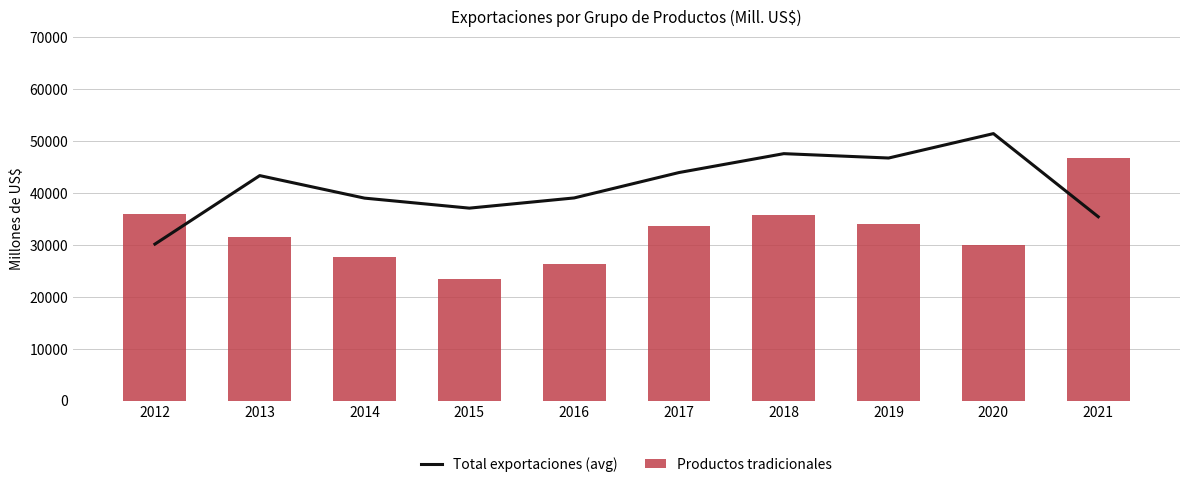

Which has a higher value, 2020 or 2013?

2020